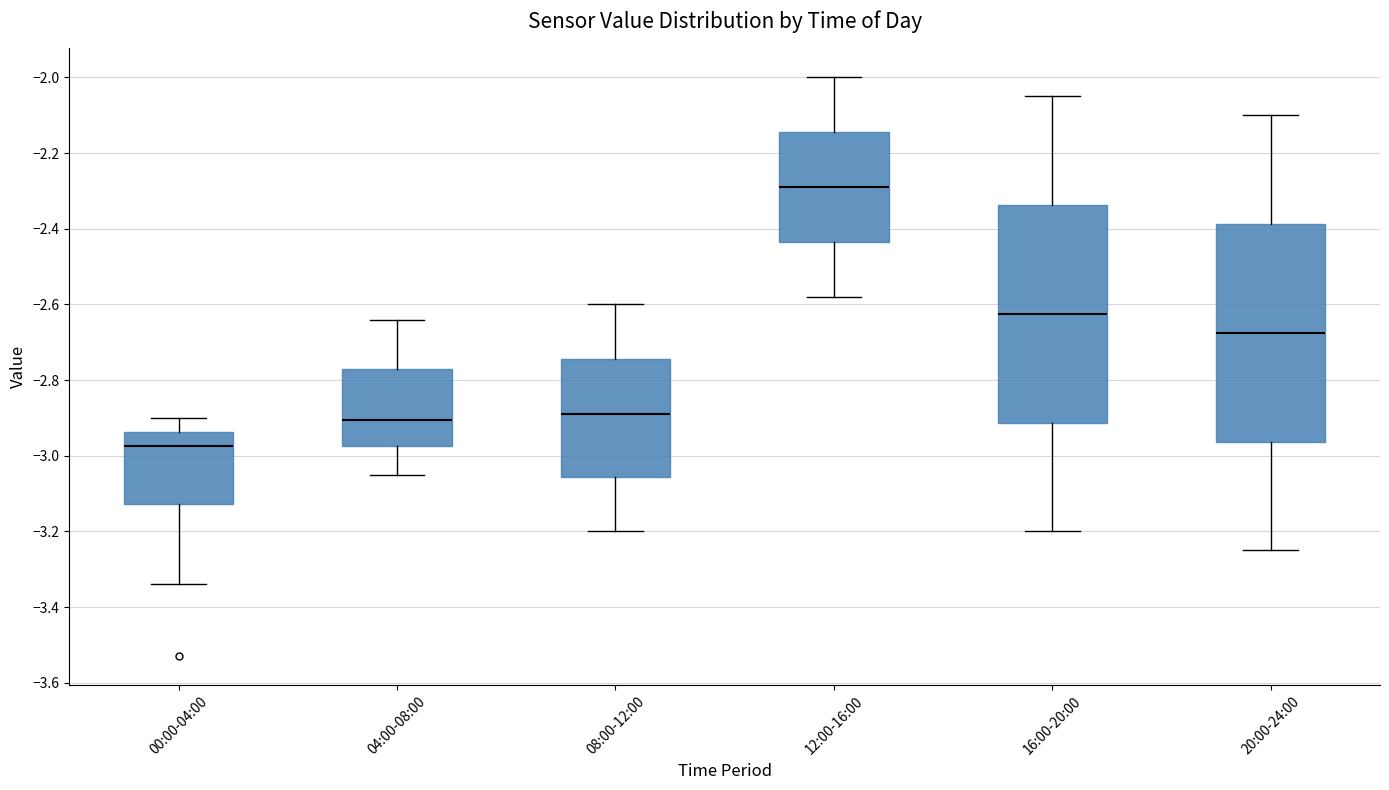

Where is the lower edge of the box for 04:00-08:00 on the y-axis? The values are not printed on the chart, so give them approximately, as read against the axis.

-2.98